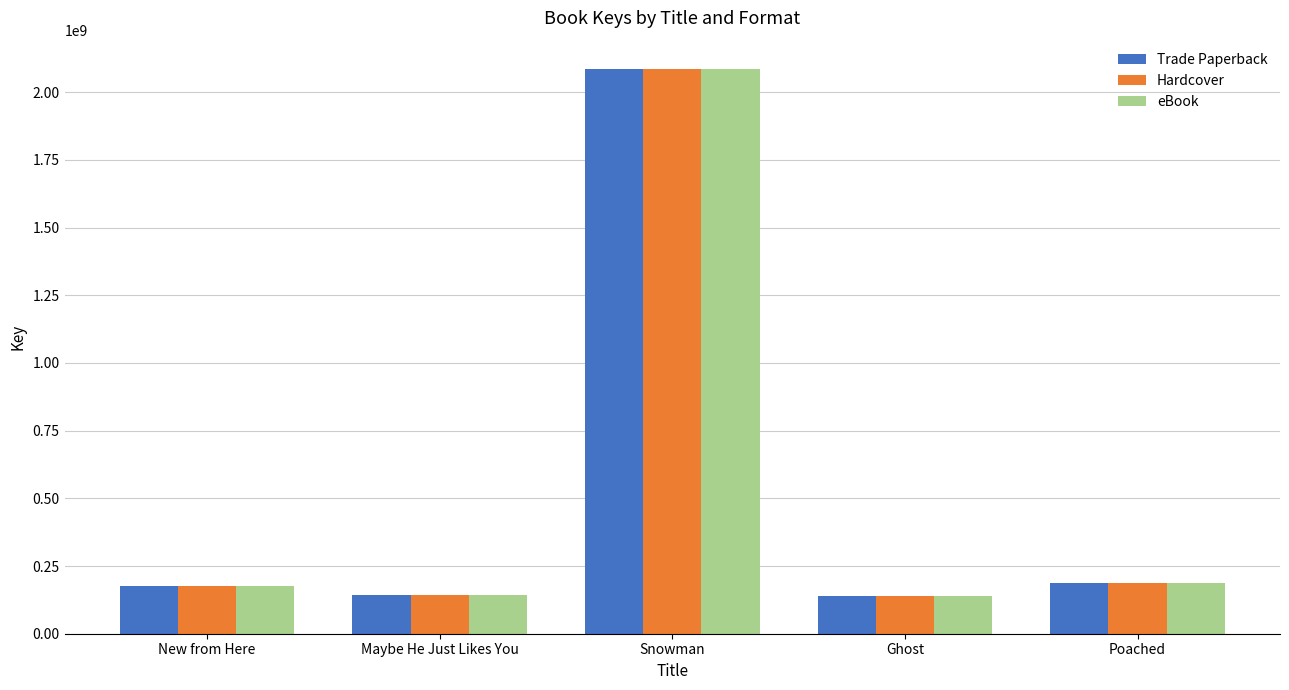

Where is Hardcover nearest to the value 1112694765?

Poached